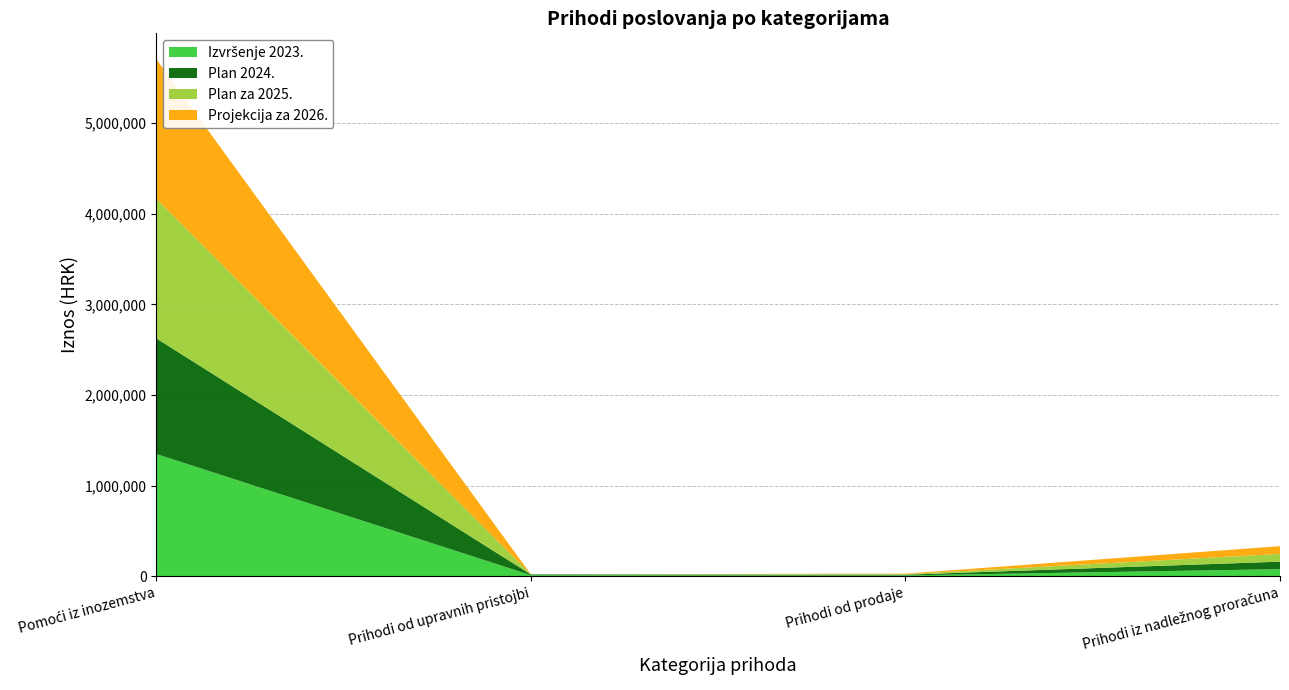

Reading right to left, what are all the values shown in this chart?

Izvršenje 2023.: 77229.6	8339.5	11018.5	1348262.4
Plan 2024.: 83031.6	7800.0	7951.6	1275950.4
Plan za 2025.: 85460.7	6100.0	100.0	1540401.2
Projekcija za 2026.: 85460.7	6100.0	100.0	1540401.2